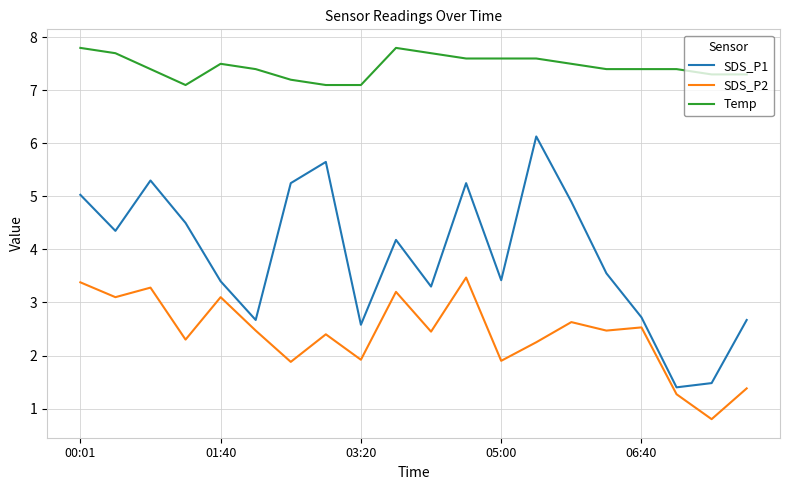

True or false: Temp and SDS_P2 cross at least once.

False